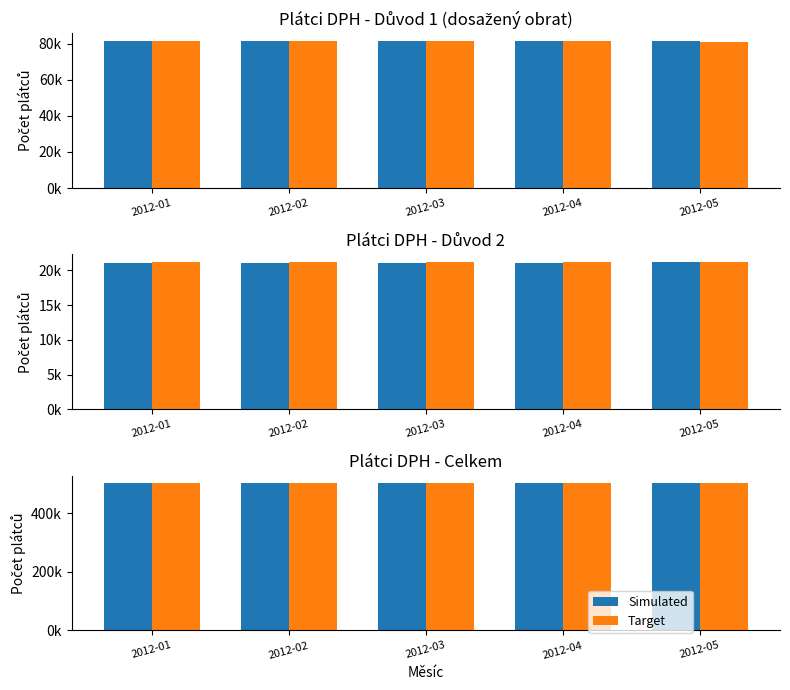

Reading right to left, extract all data points from this chart.

Simulated: 502519	501672	501590	502172	501729
Target: 503141	503338	503200	502782	502821